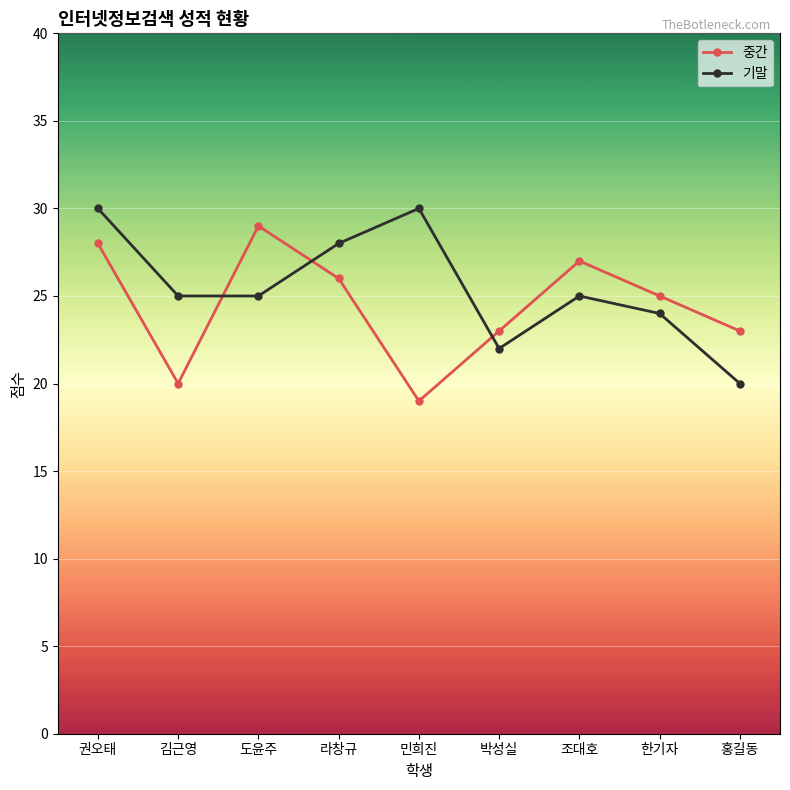

How many 중간 values are between 23 and 27?

5